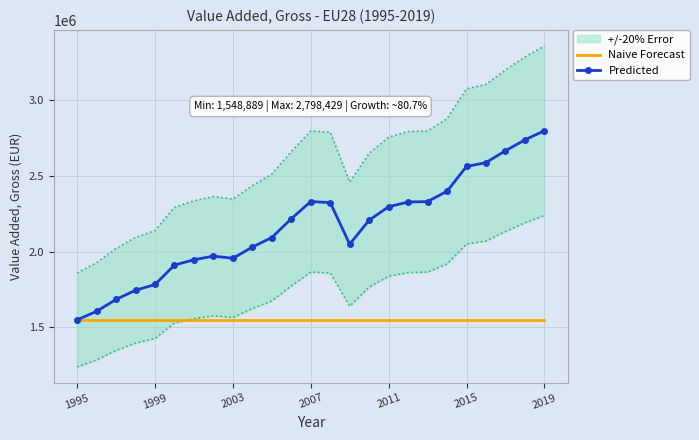

What is the maximum value for Naive Forecast?

1548889.4